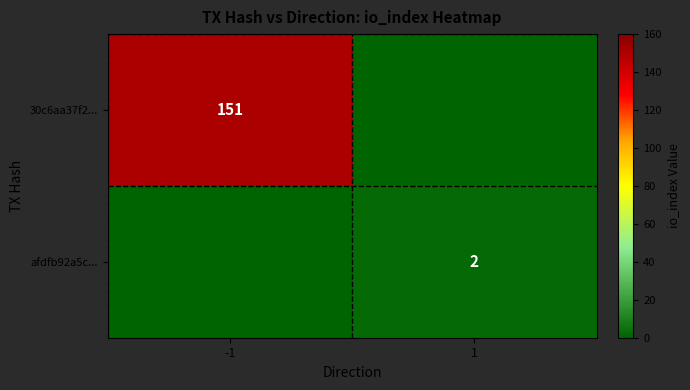

Is it true that afdfb92a5c... equals 3 at 1?

False